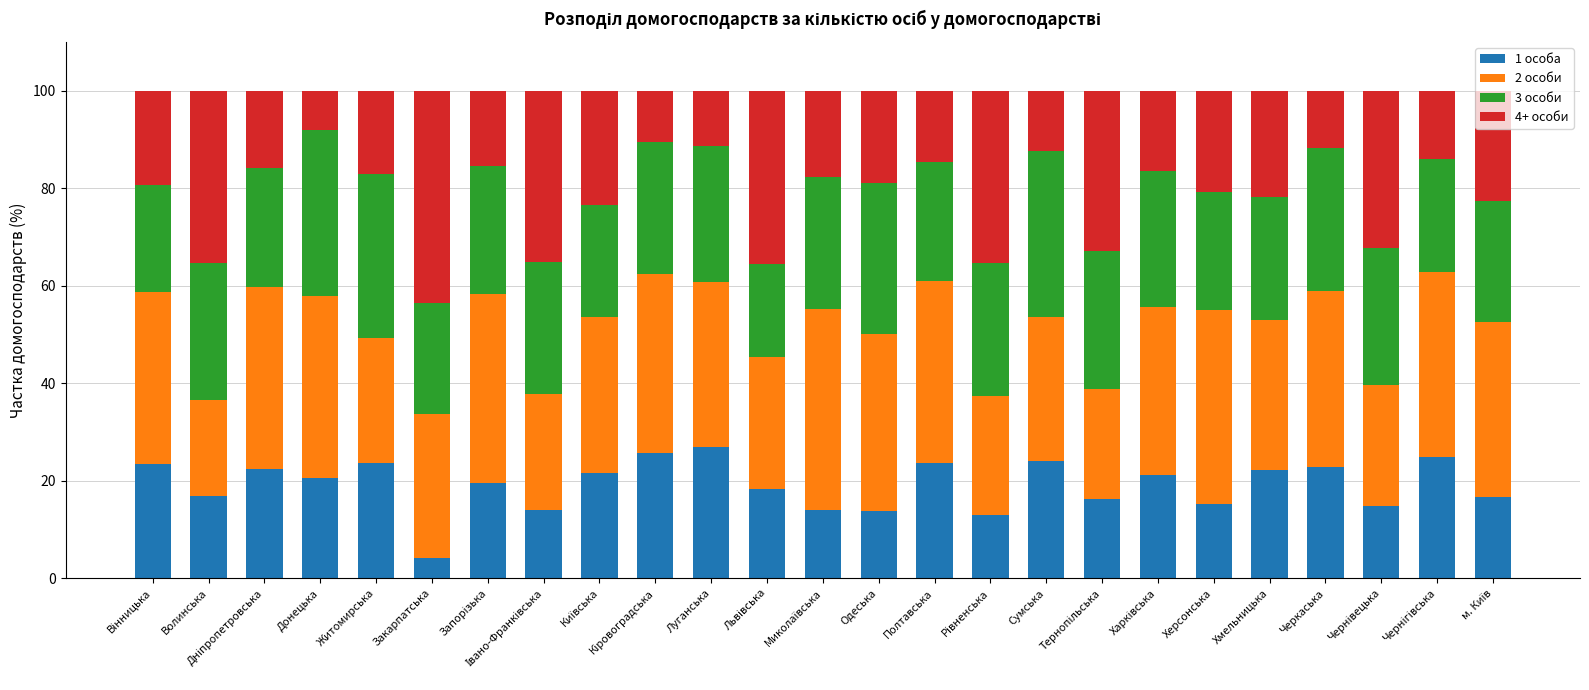

Does the chart contain stacked bars?

Yes